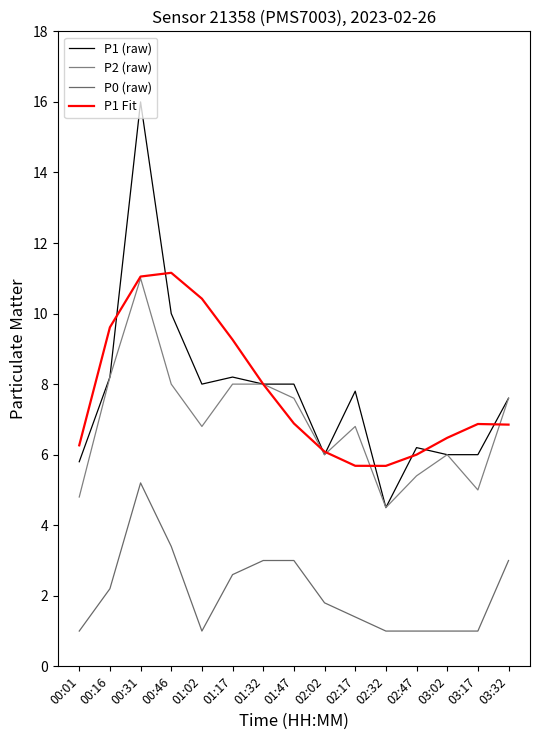

Where does the P1 Fit series first go above 6?

00:01